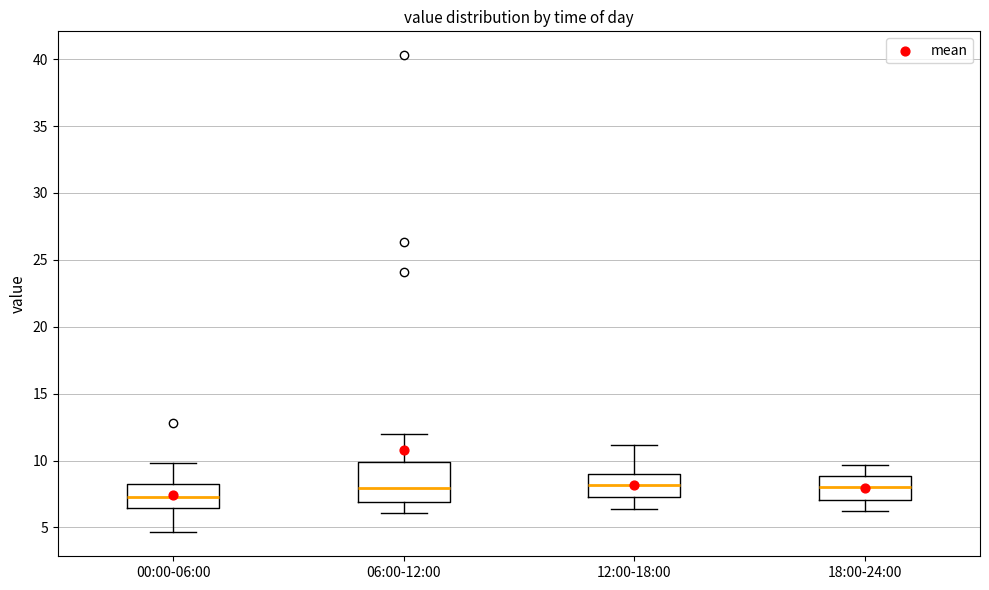

Comparing the boxes themselves (not the whiskers), which one is the tallest?

06:00-12:00